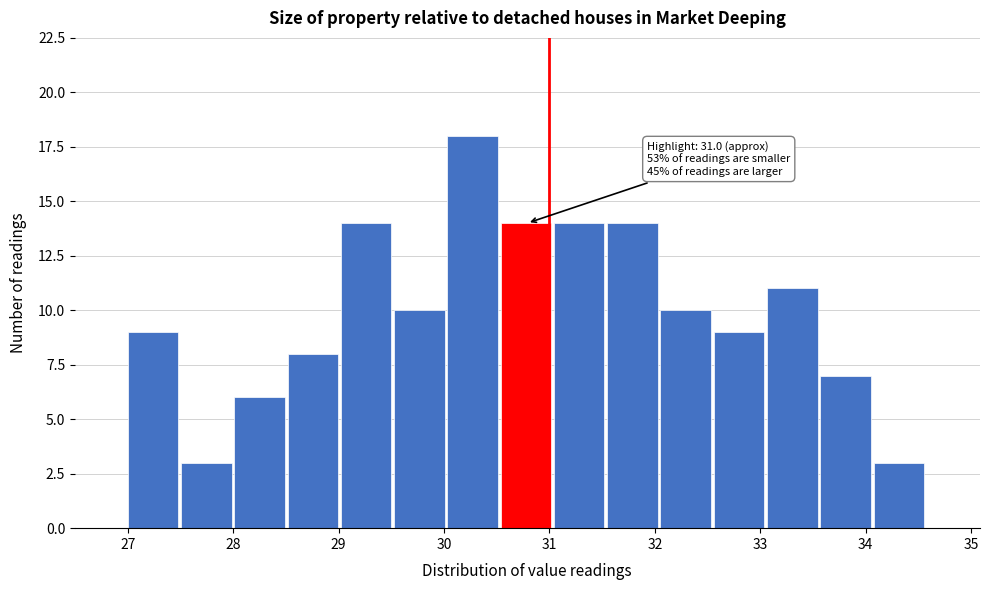

Which range on the x-axis has the tallest bar?

30.0 to 30.5